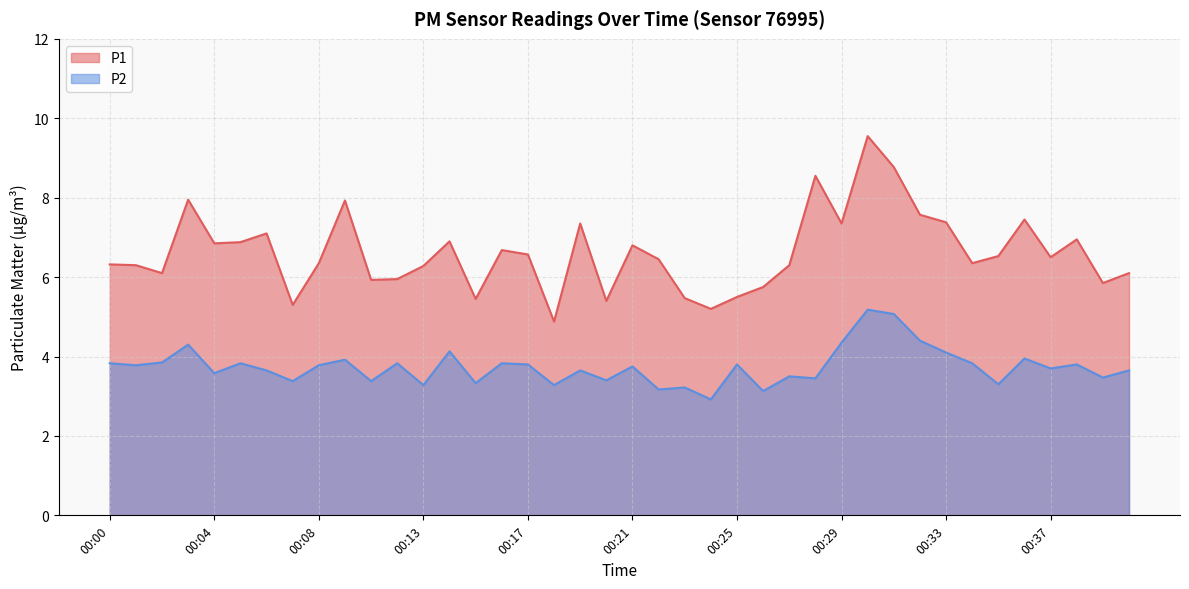

True or false: P1 has a value of 6.3 at 00:00.

True